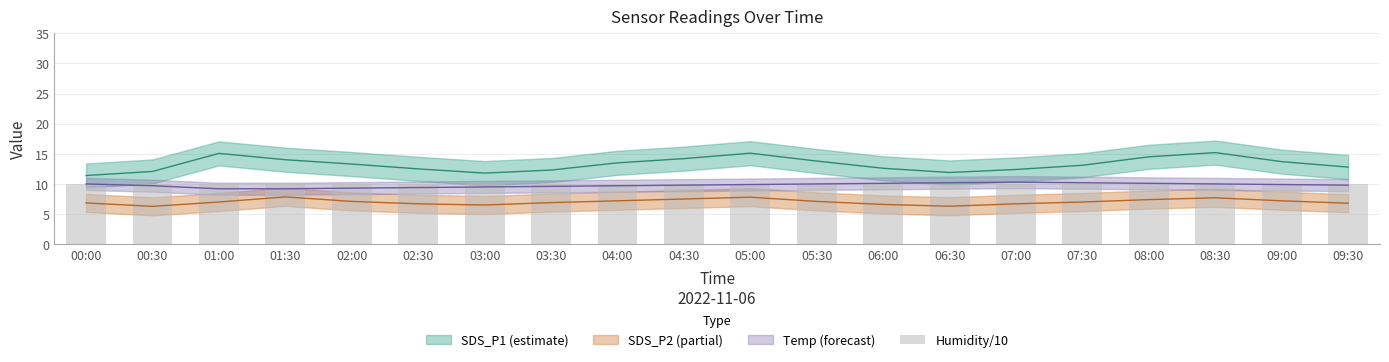

Which category has the lowest value in the SDS_P2 series?

00:30